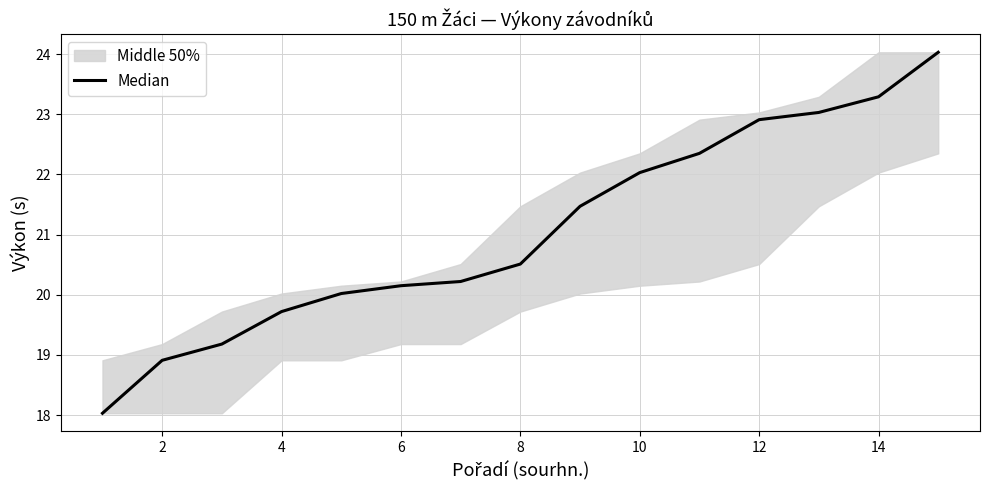

What is the sum of the values at 12 and 8?

40.2